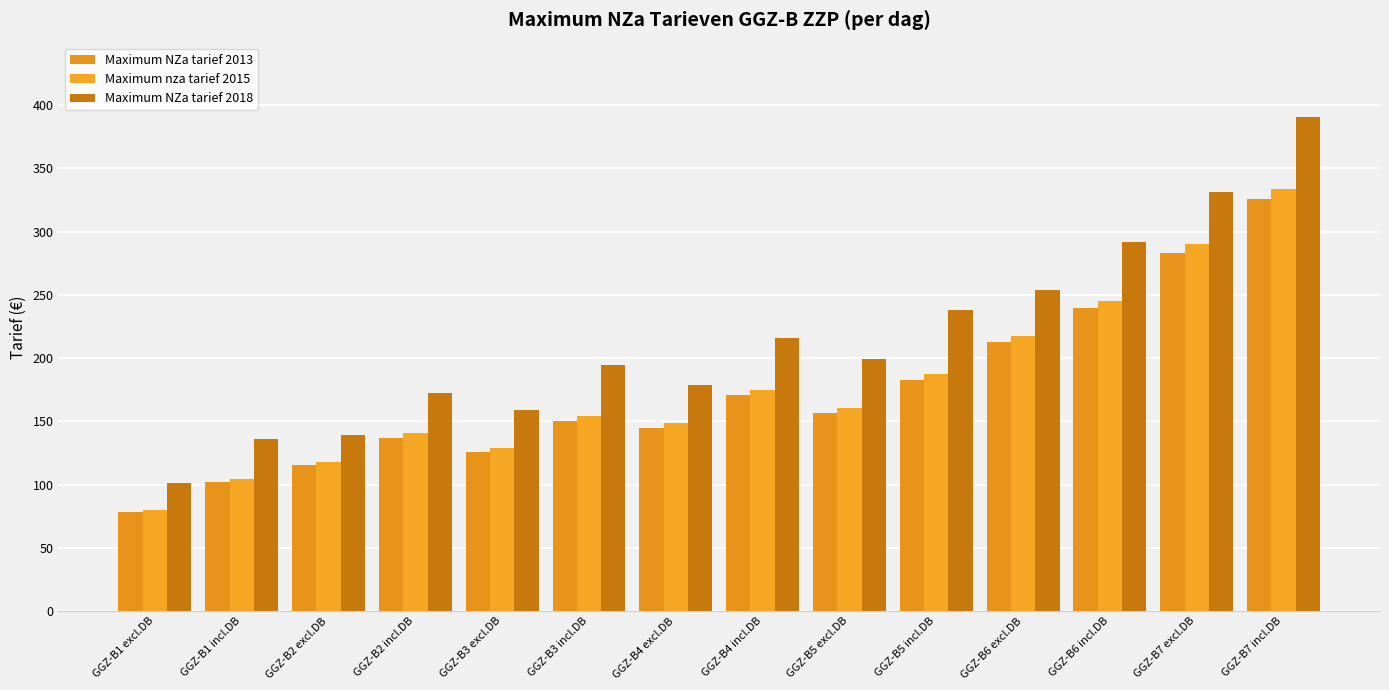

Is it true that Maximum NZa tarief 2013 equals 171.1 at GGZ-B3 excl.DB?

False